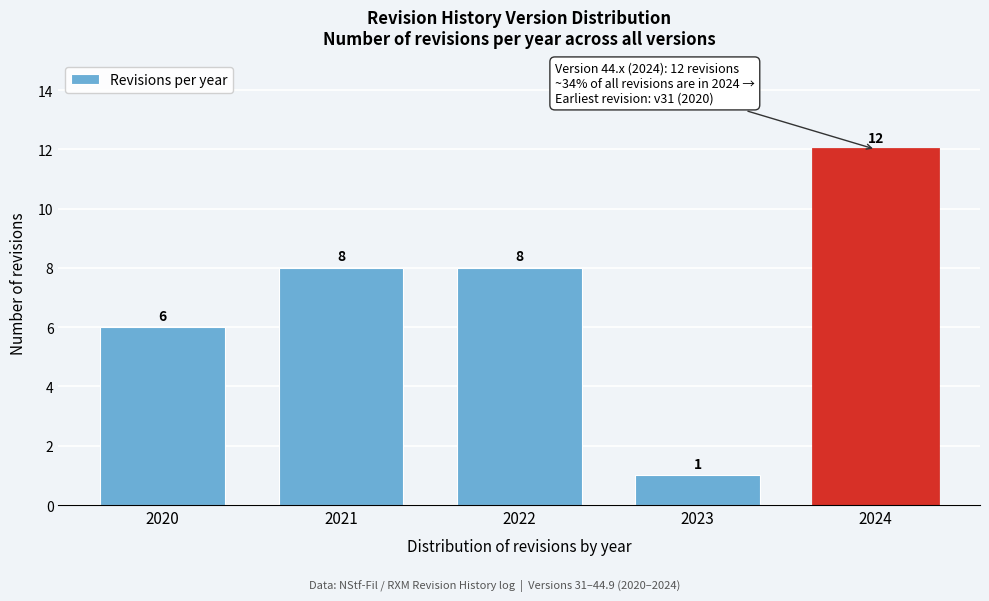

Reading left to right, extract all data points from this chart.

2020=6	2021=8	2022=8	2023=1	2024=12